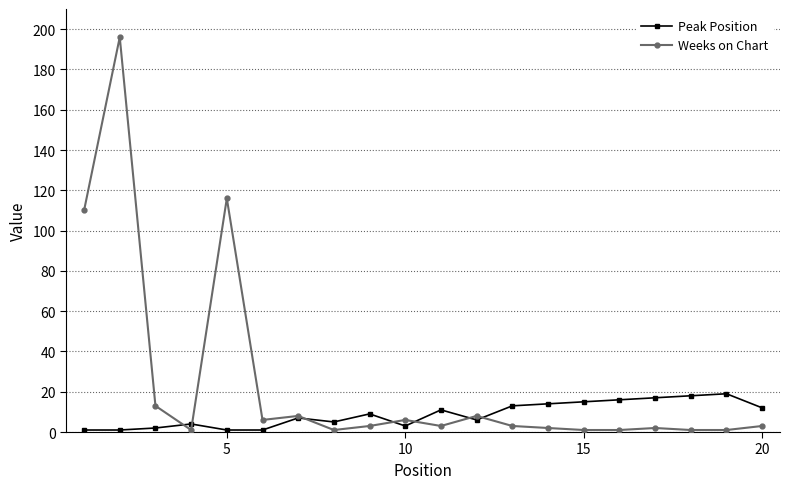

Reading left to right, extract all data points from this chart.

Peak Position: 1	1	2	4	1	1	7	5	9	3	11	6	13	14	15	16	17	18	19	12
Weeks on Chart: 110	196	13	1	116	6	8	1	3	6	3	8	3	2	1	1	2	1	1	3